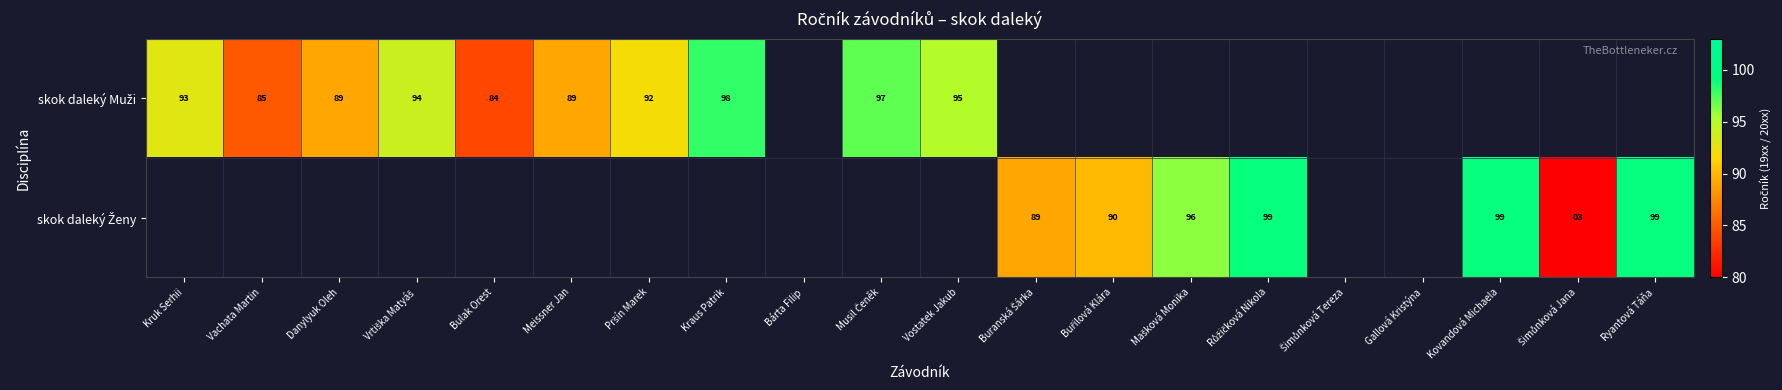

Is the value of skok daleký Muži at Musil Čeněk greater than the value of skok daleký Ženy at Kovandová Michaela?

No